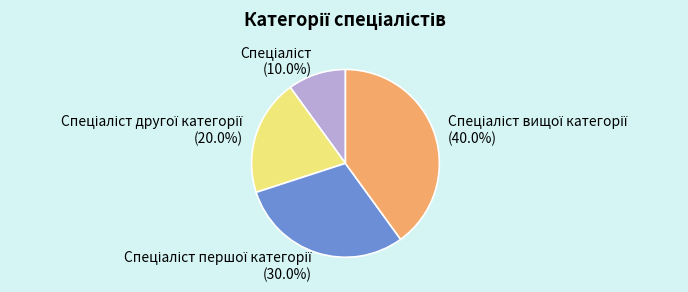

Does any single category account for the majority?

No